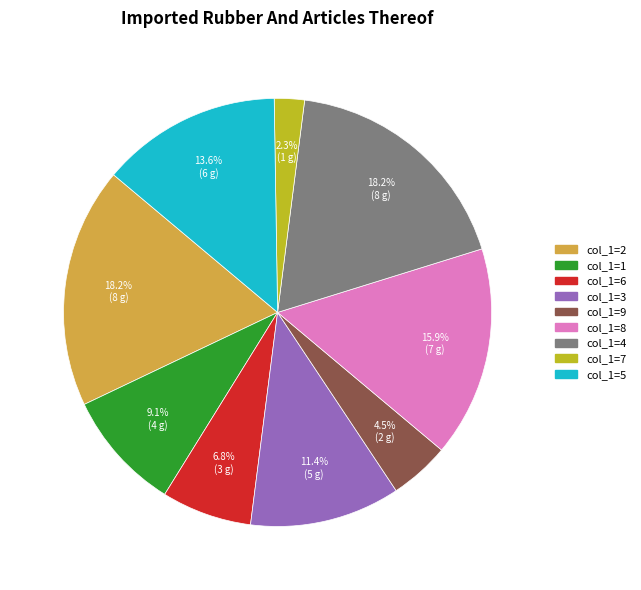

Does any single category account for the majority?

No